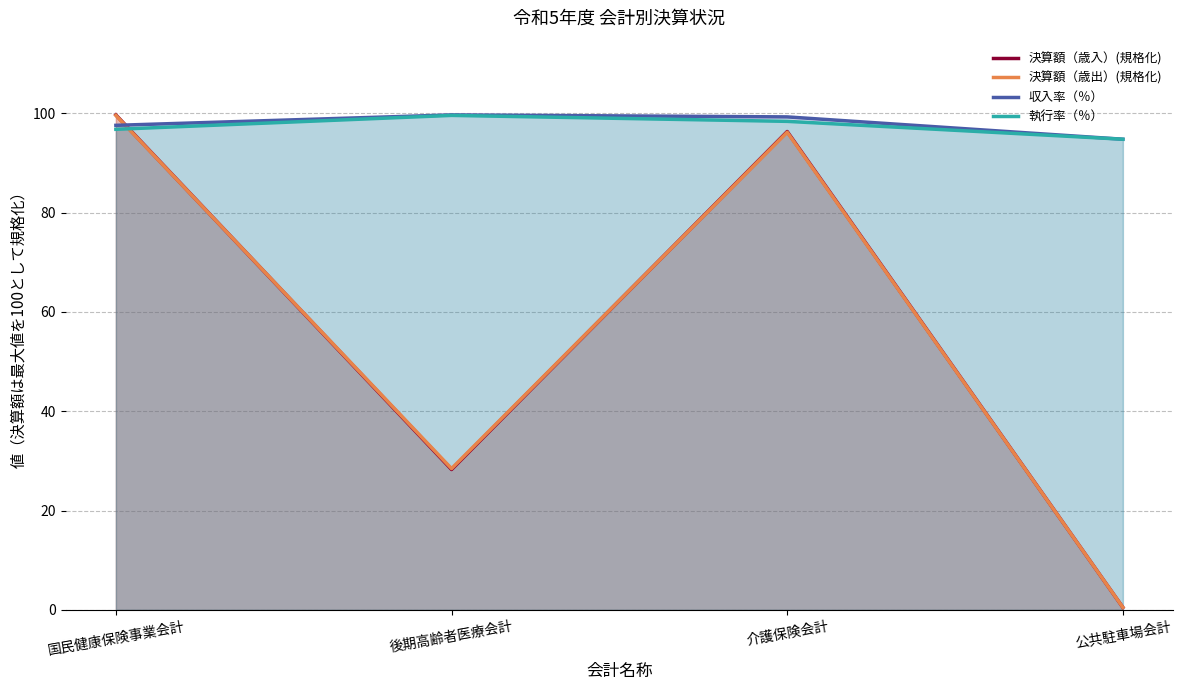

What are all the series names shown in the legend?

決算額（歳入）(規格化), 決算額（歳出）(規格化), 収入率（％）, 執行率（％）